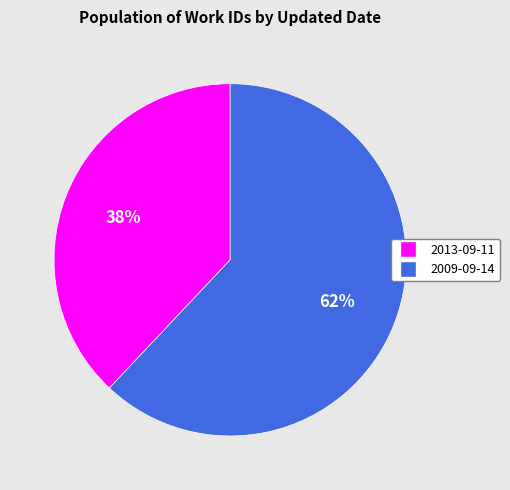

To the nearest percent, what is the combined percentage of 2013-09-11 and 2009-09-14?

100%